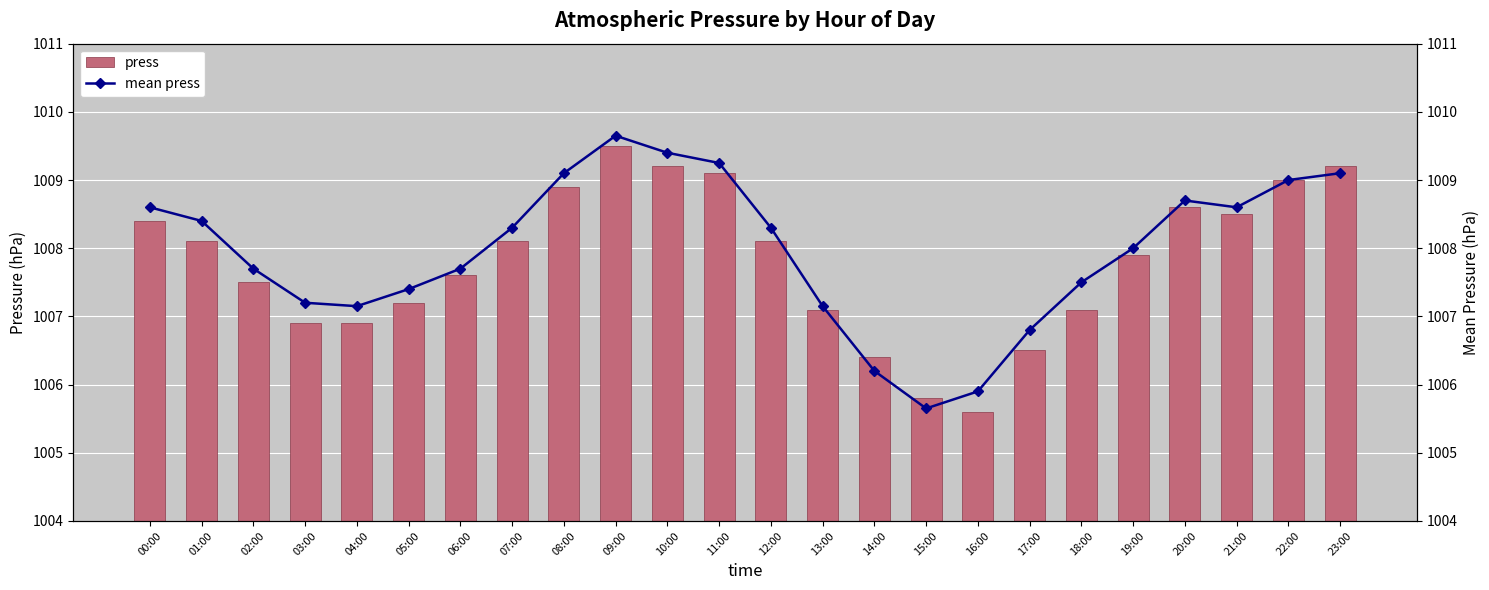

Which series changed the most between 03:00 and 22:00?

press